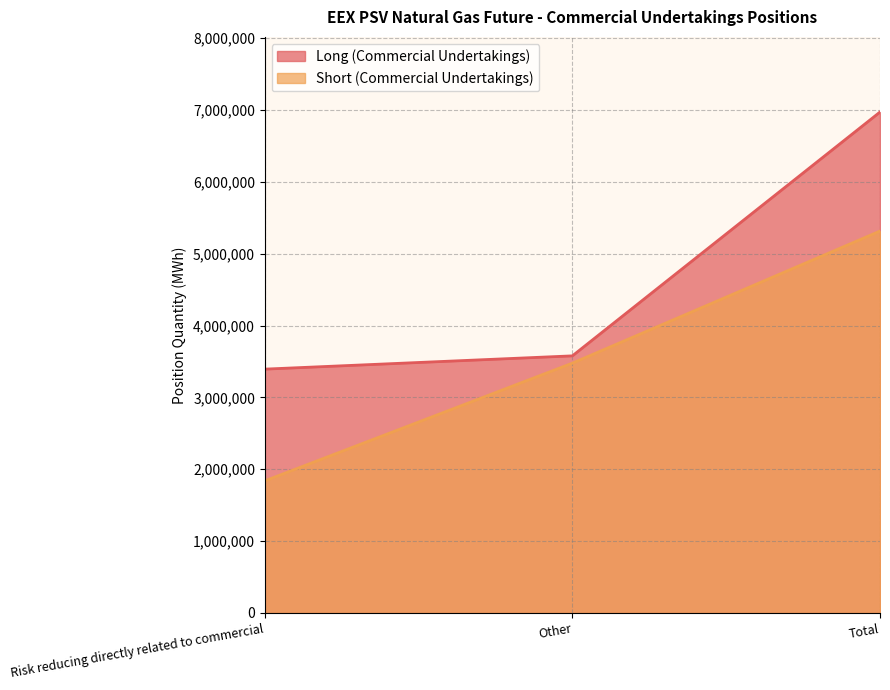

How many lines are shown in the chart?

2